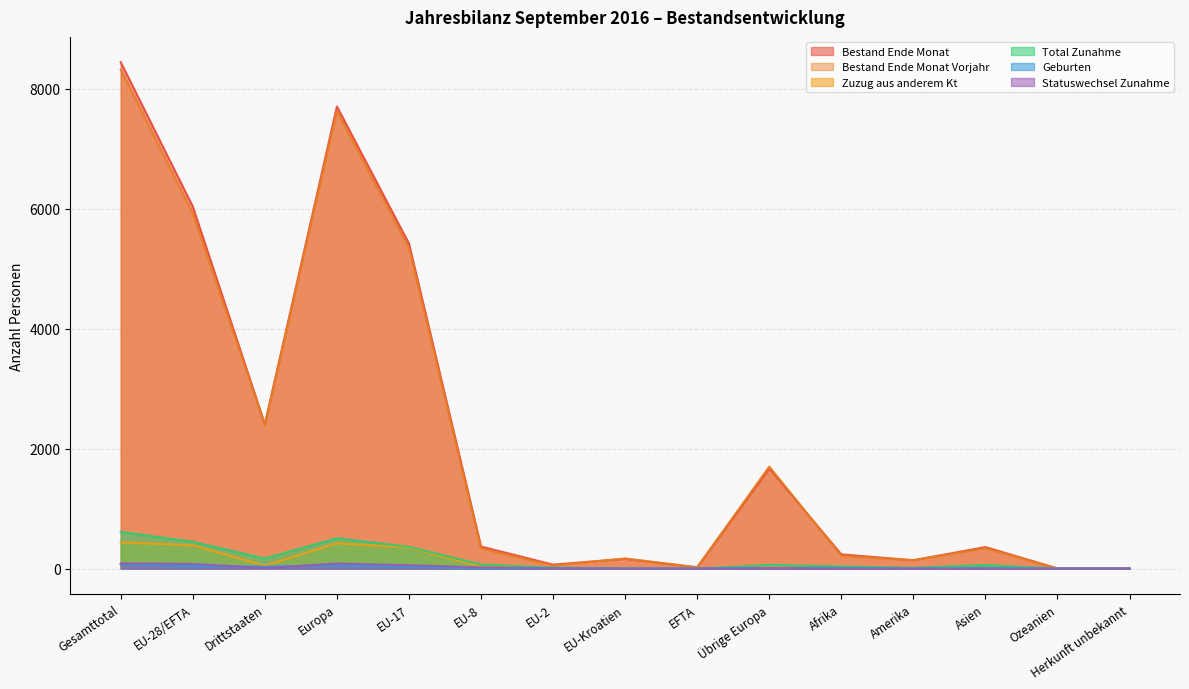

Where is the first local maximum for Total Zunahme?

Europa